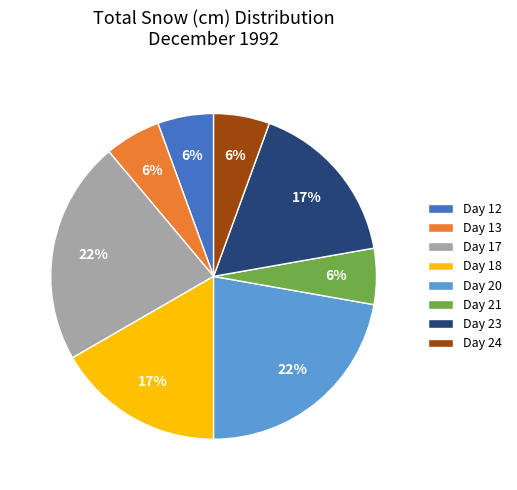

Combined, do Day 20 and Day 17 account for over 50%?

No